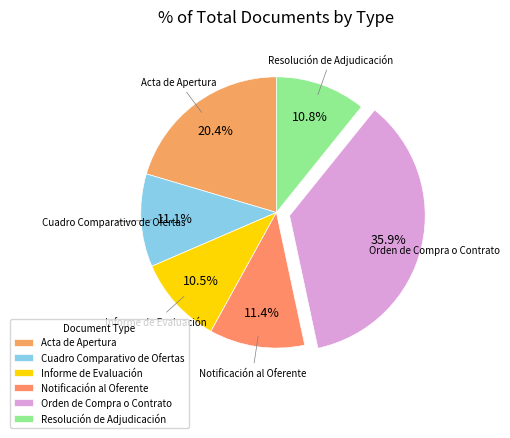

Do Orden de Compra o Contrato and Informe de Evaluación together represent more than half of the pie?

No